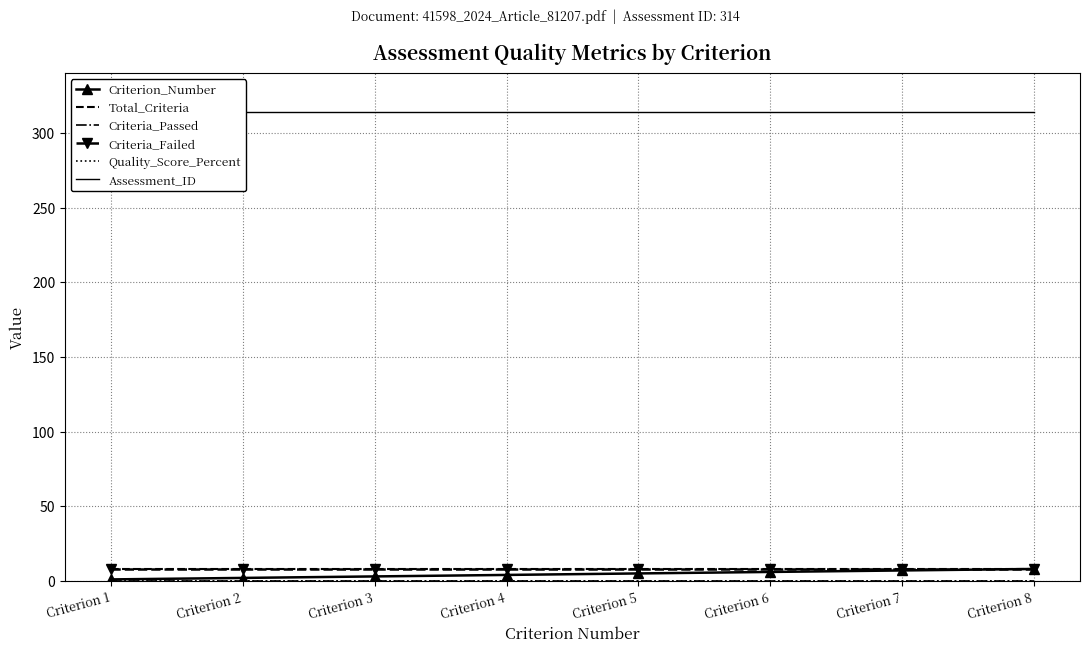

The value of Criteria_Passed at Criterion 6 is 0. True or false?

True